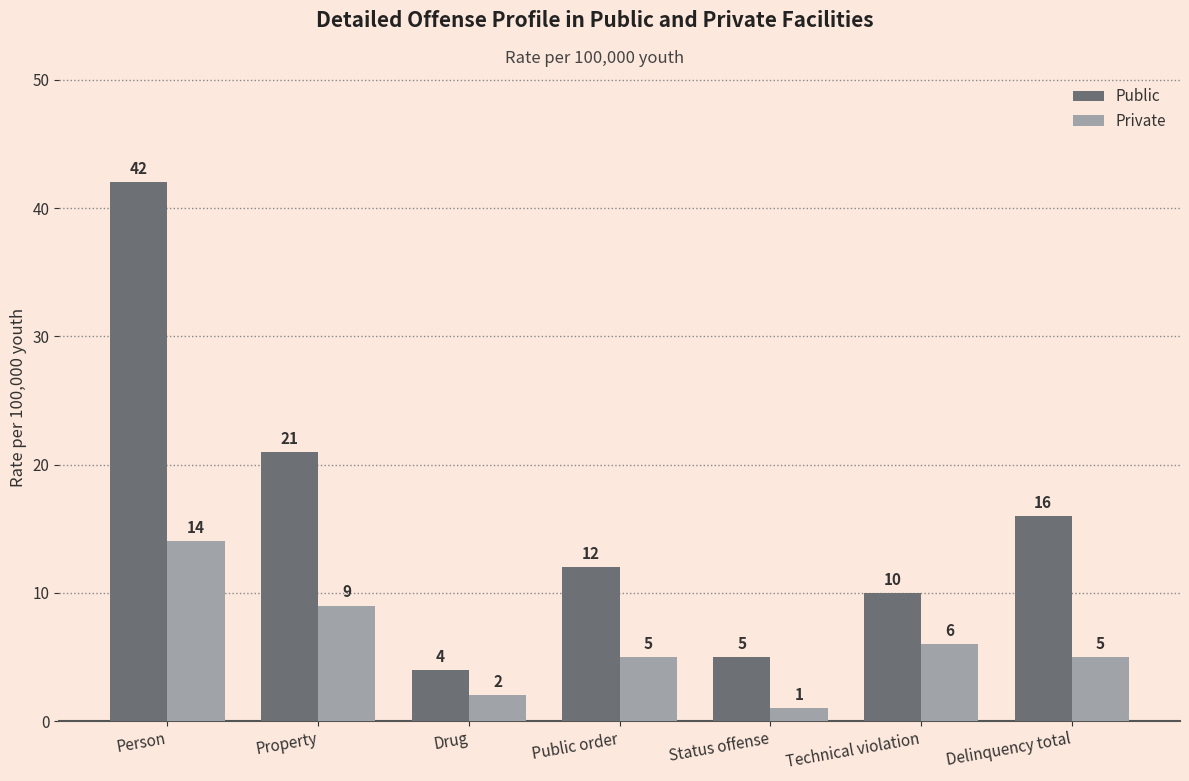

List the series in order of their peak value, highest first.

Public, Private